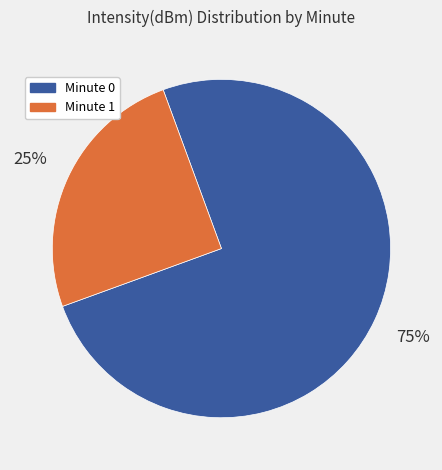

Is there any slice that represents more than half of the pie?

Yes